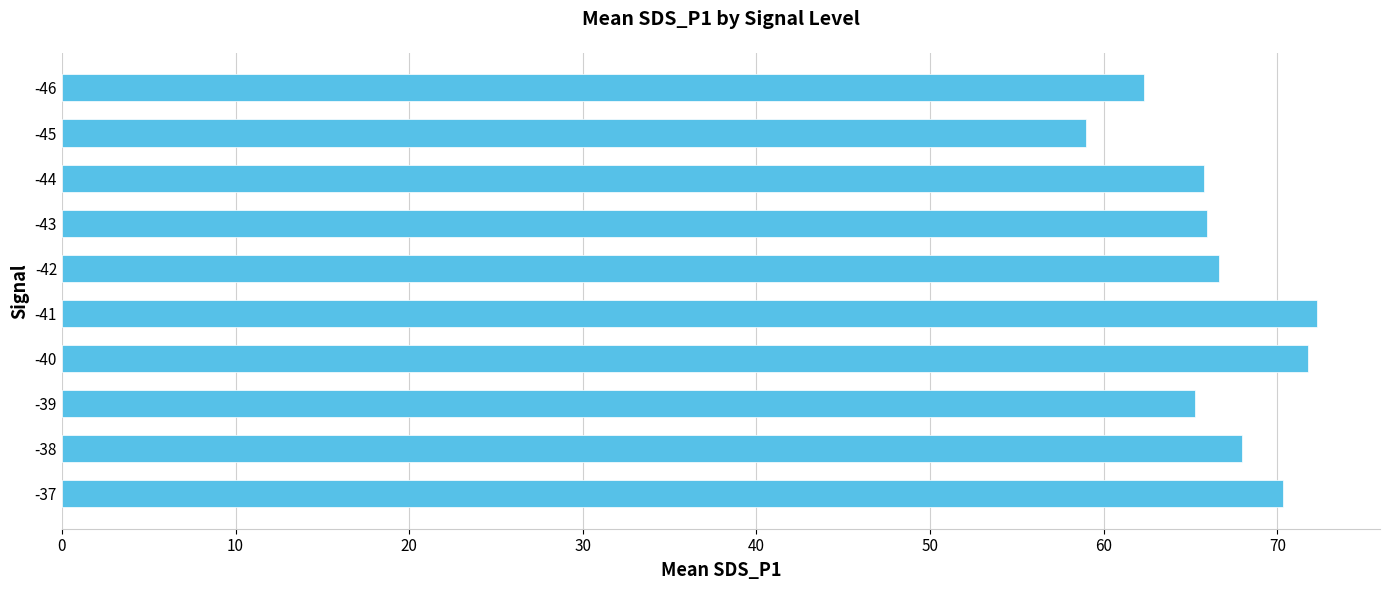

What is the sum of all values?

667.2